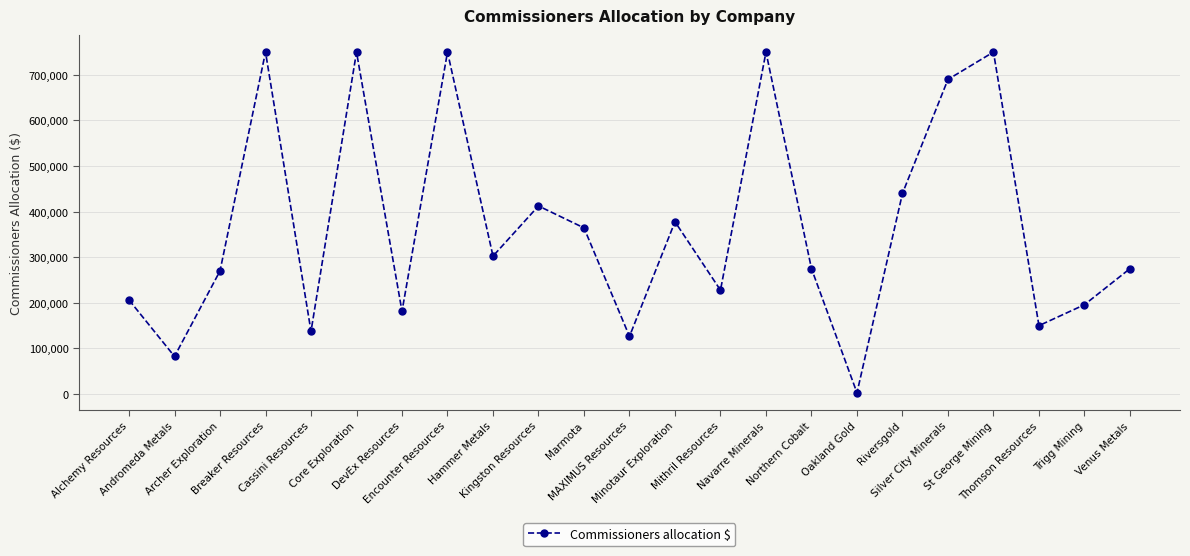

True or false: there are more than 0 points higher than both neighbors.

True